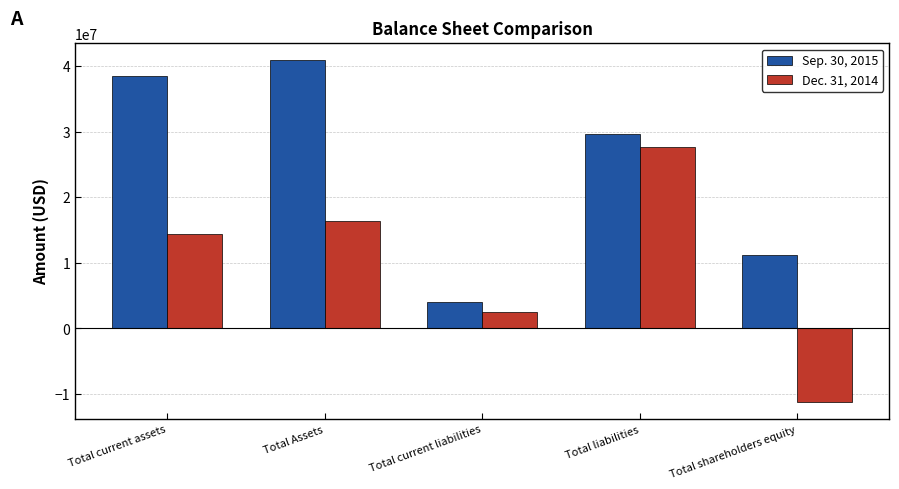

At Total liabilities, list the series in order from largest to smallest.

Sep. 30, 2015, Dec. 31, 2014